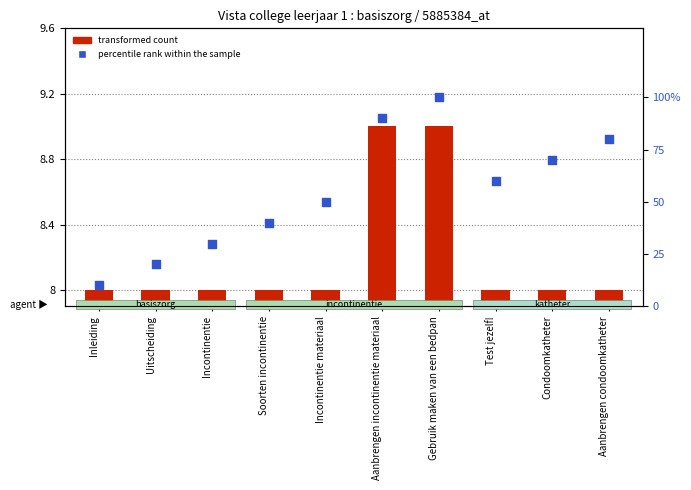

Which series has the largest total across all categories?

percentile rank within the sample